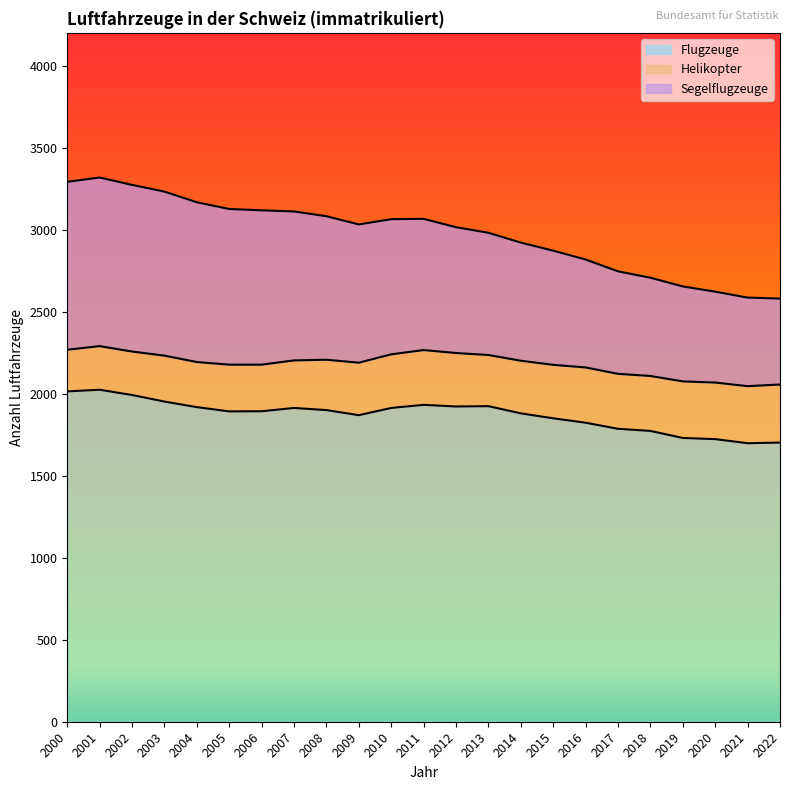

Read the Flugzeuge value at 2002.

1992